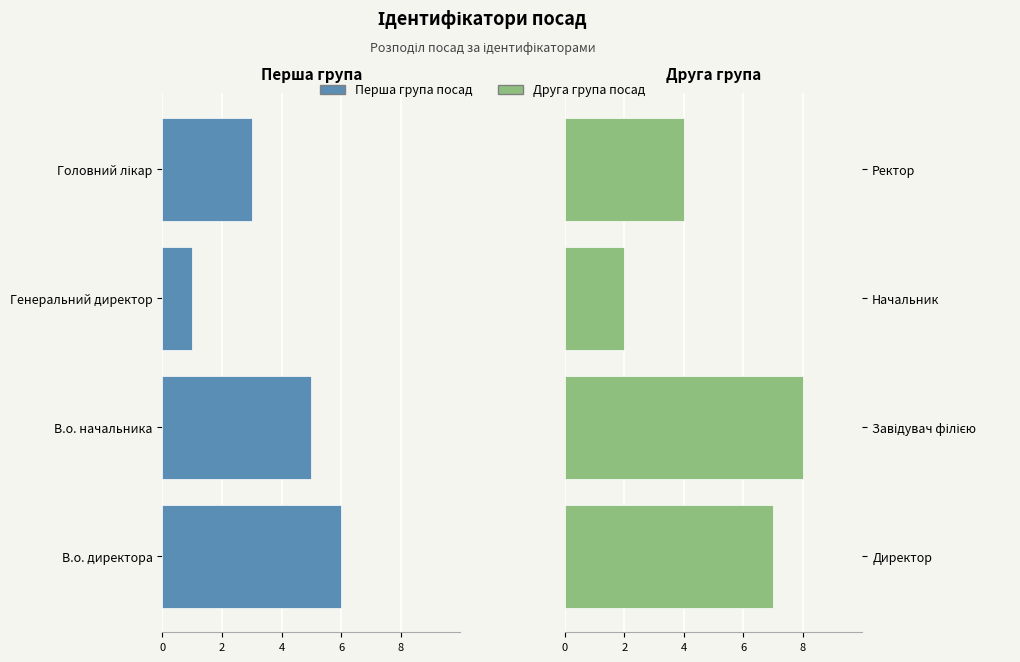

How many groups of bars are there?

4